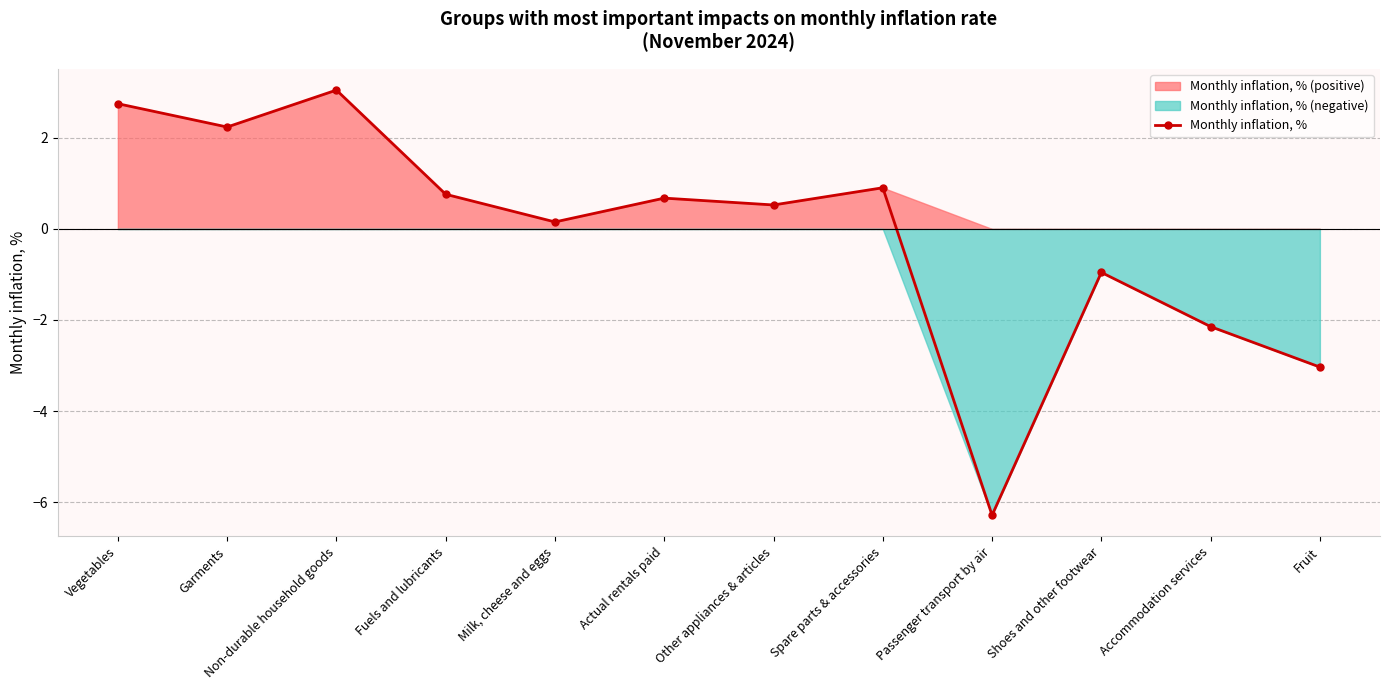

What is the difference between the maximum and minimum values?

9.3